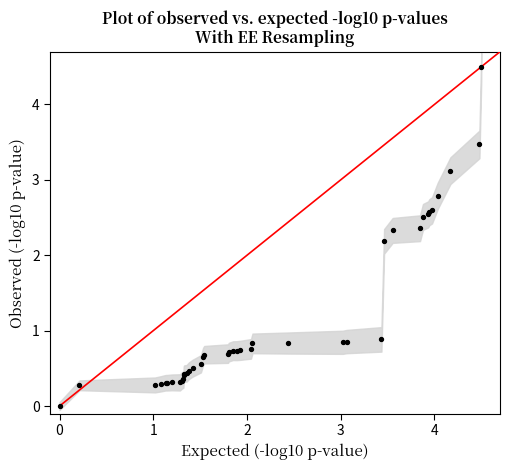

What Y value in the scatter plot is closest to 2?

2.2